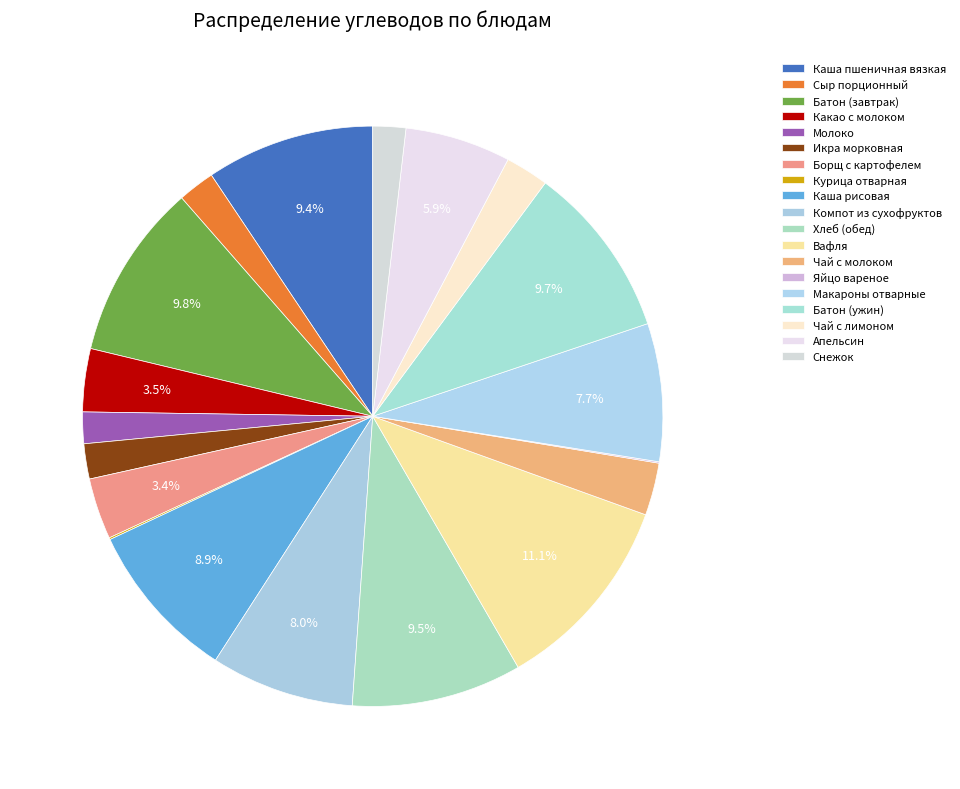

Is there any slice that represents more than half of the pie?

No